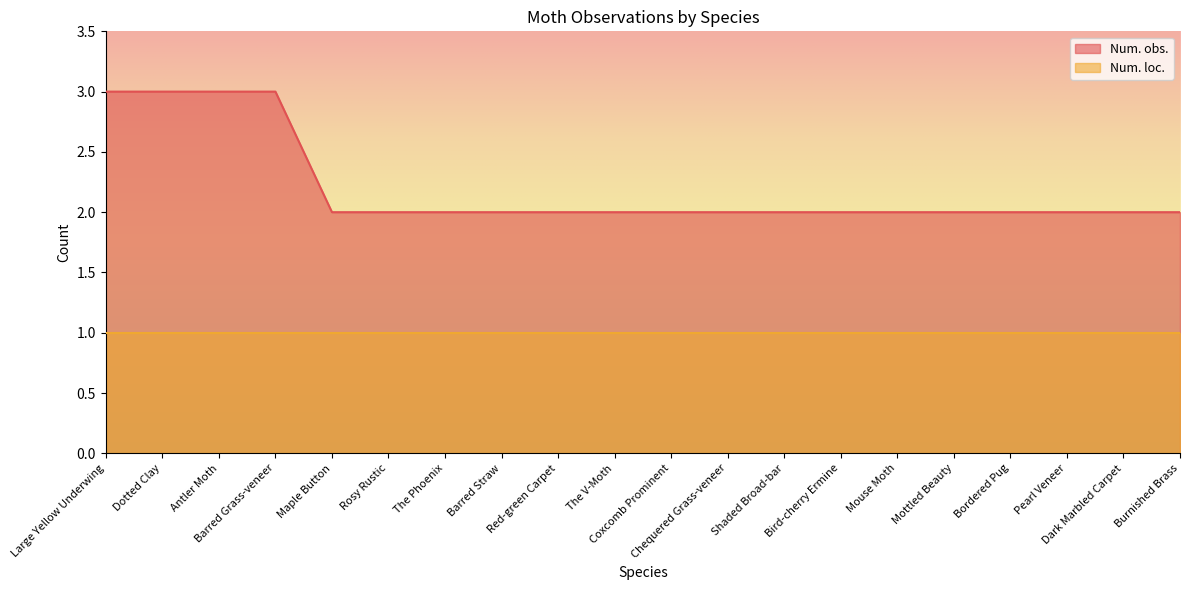

What is the label of the 12th point from the right?

Red-green Carpet